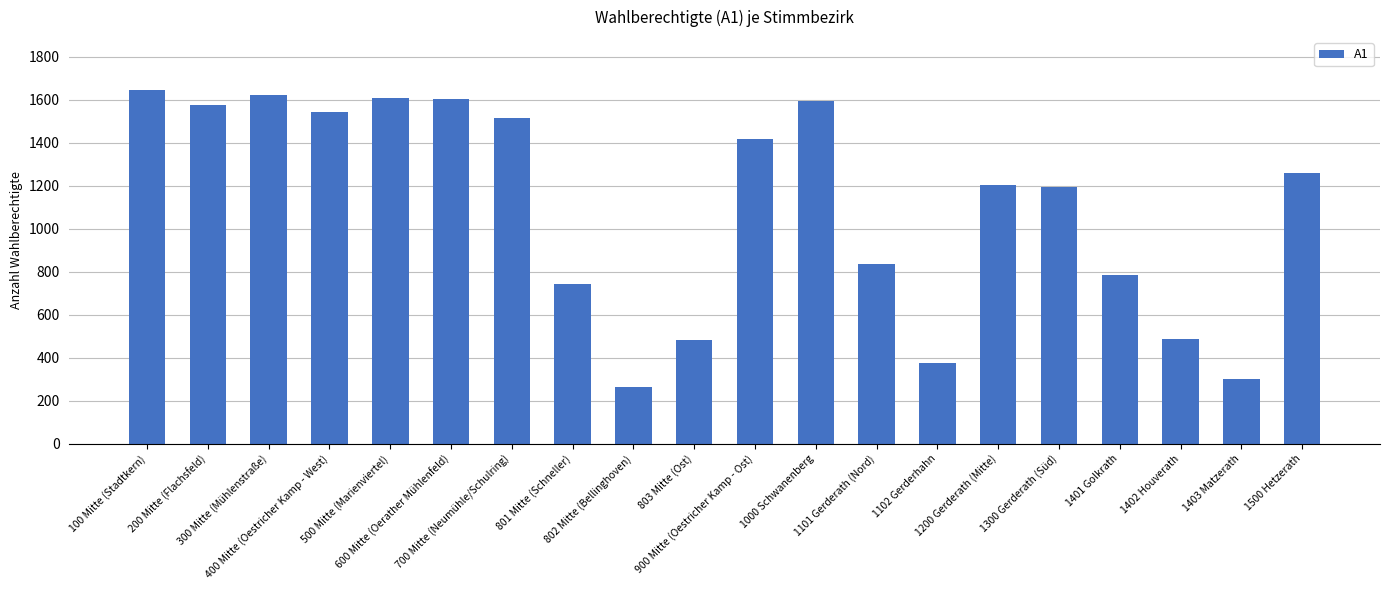

What is the approximate value at 1101 Gerderath (Nord)?

836